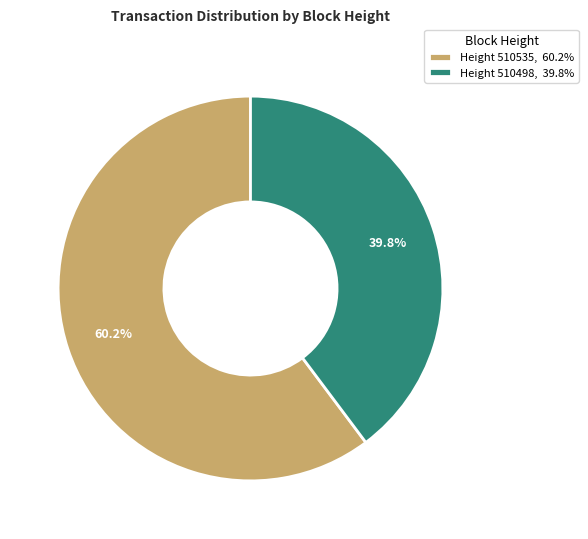

Which slice is the largest?

Height 510535, 60.2%